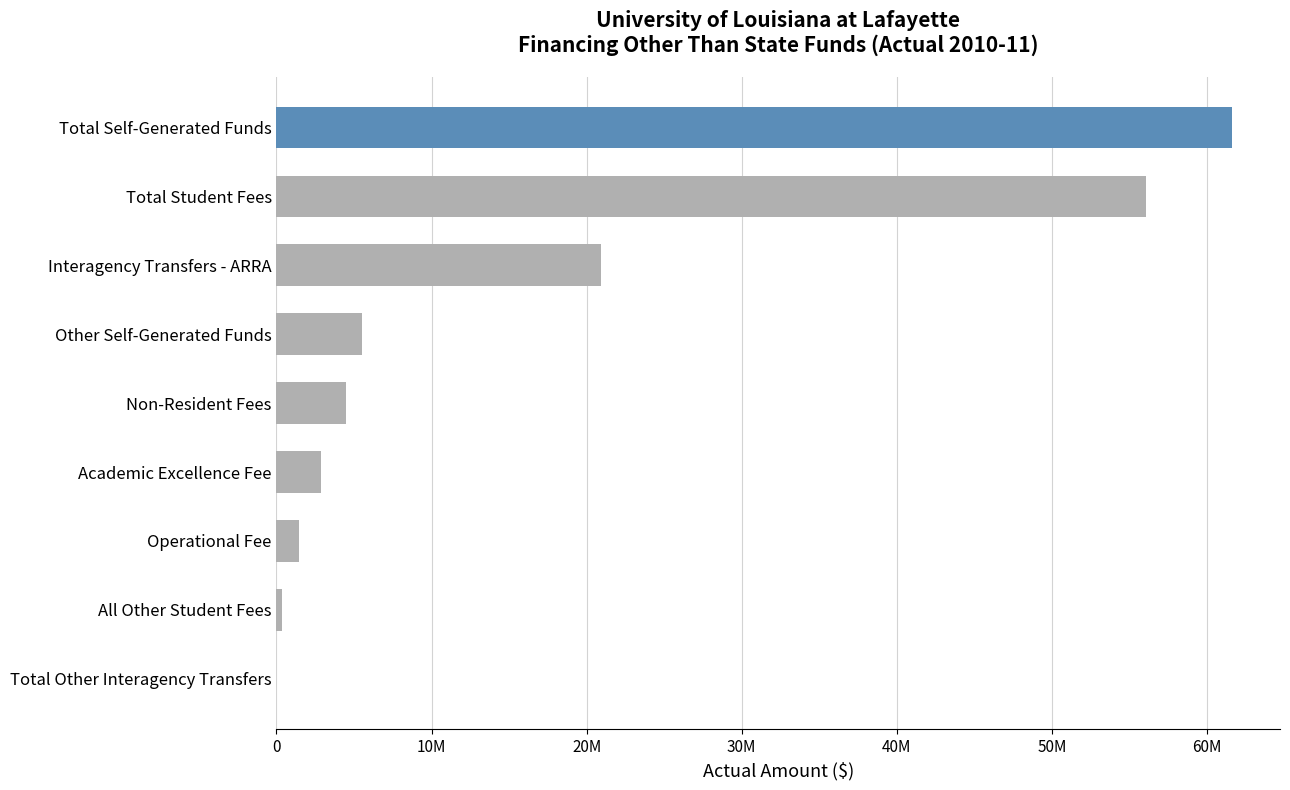

Rank the categories by value from highest to lowest.

Total Self-Generated Funds, Total Student Fees, Interagency Transfers - ARRA, Other Self-Generated Funds, Non-Resident Fees, Academic Excellence Fee, Operational Fee, All Other Student Fees, Total Other Interagency Transfers